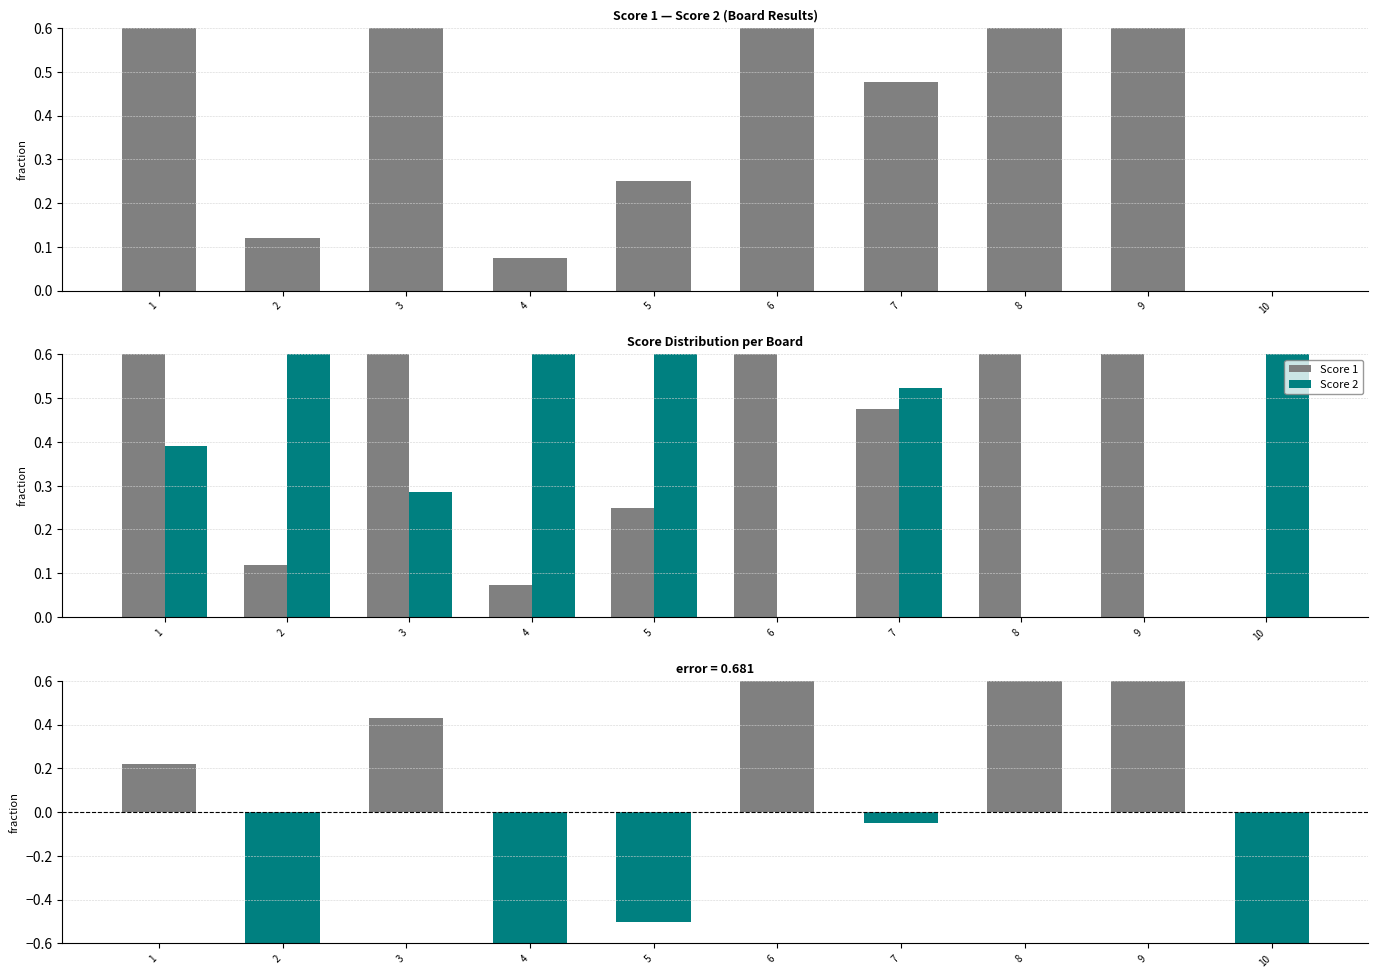

What is the highest value of the Score 2 series?

1.0